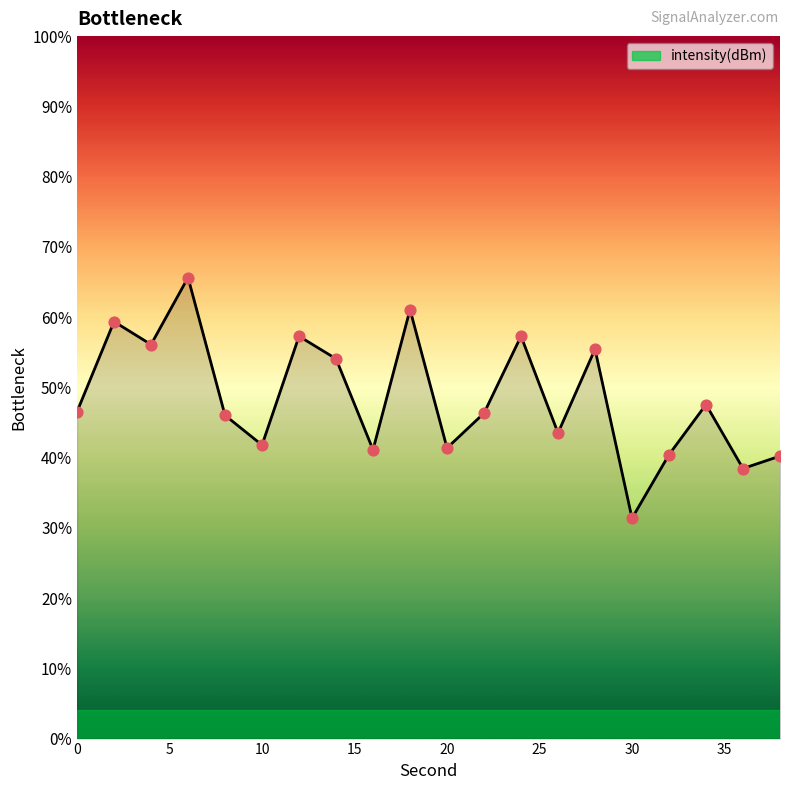

What is the smallest value displayed?

31.4